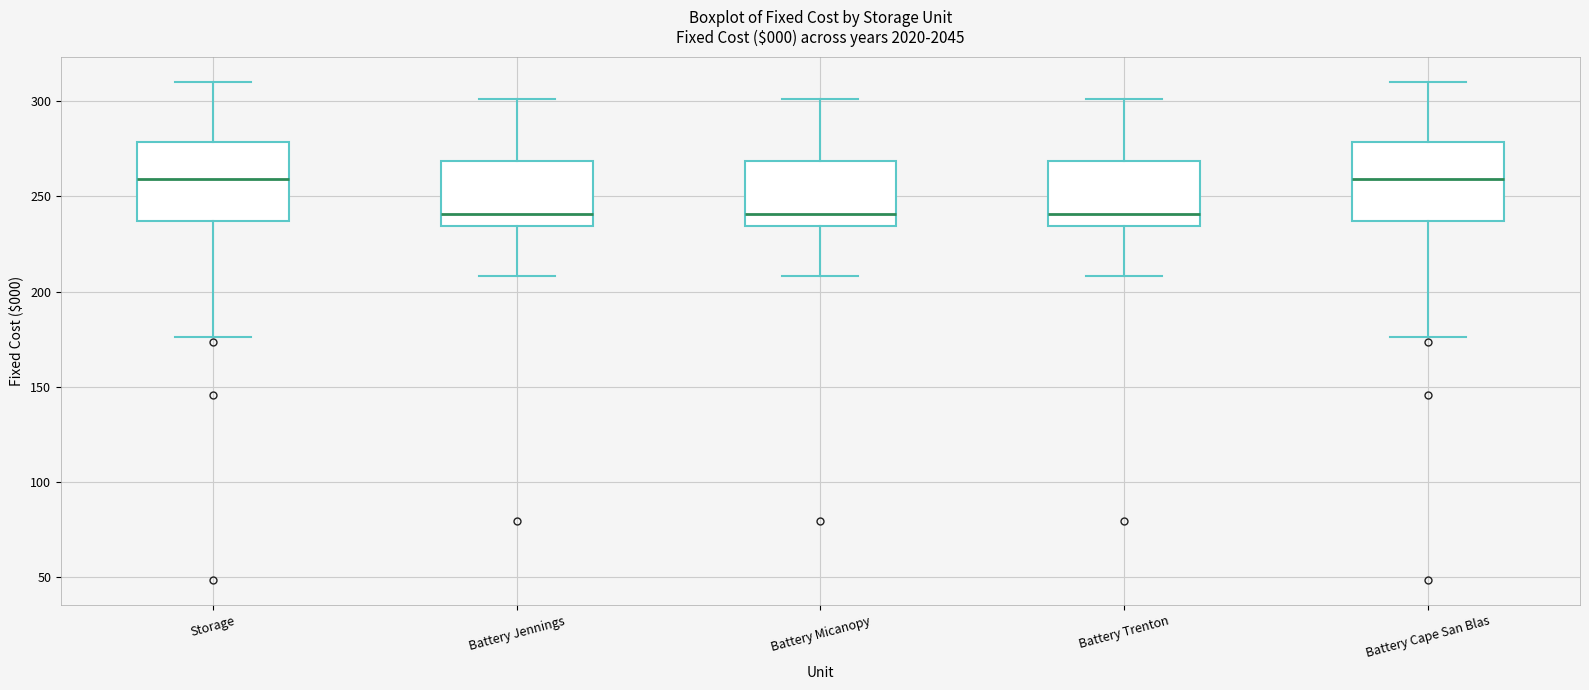

Reading left to right, transcribe this box plot: for each box, give where its median line is, the range the box spans, and where its two whiskers end, as read against the y-axis. The values are not printed on the chart, so give them approximately, as read against the axis.

Storage: median 260, box 235 to 280, whiskers 175 to 310
Battery Jennings: median 240, box 235 to 270, whiskers 210 to 300
Battery Micanopy: median 240, box 235 to 270, whiskers 210 to 300
Battery Trenton: median 240, box 235 to 270, whiskers 210 to 300
Battery Cape San Blas: median 260, box 235 to 280, whiskers 175 to 310